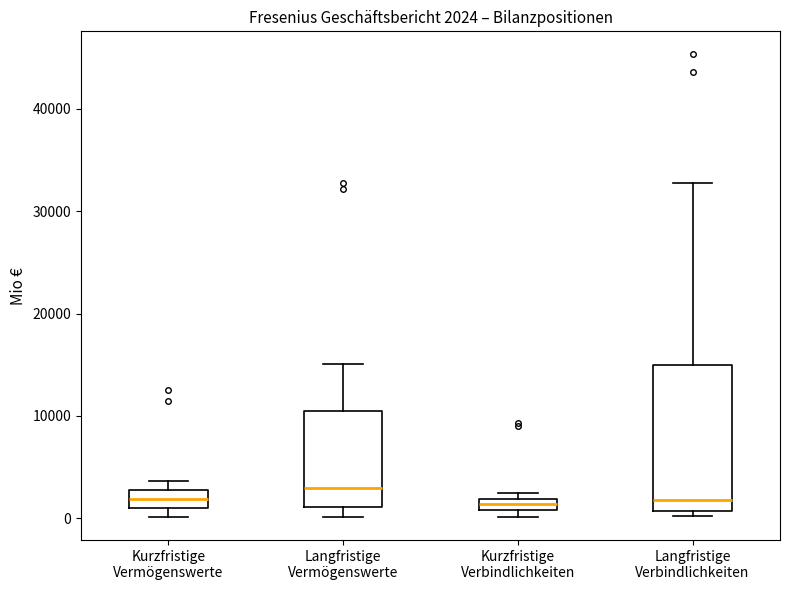

Which box is the tallest, from its lower edge to its upper edge?

Langfristige Verbindlichkeiten